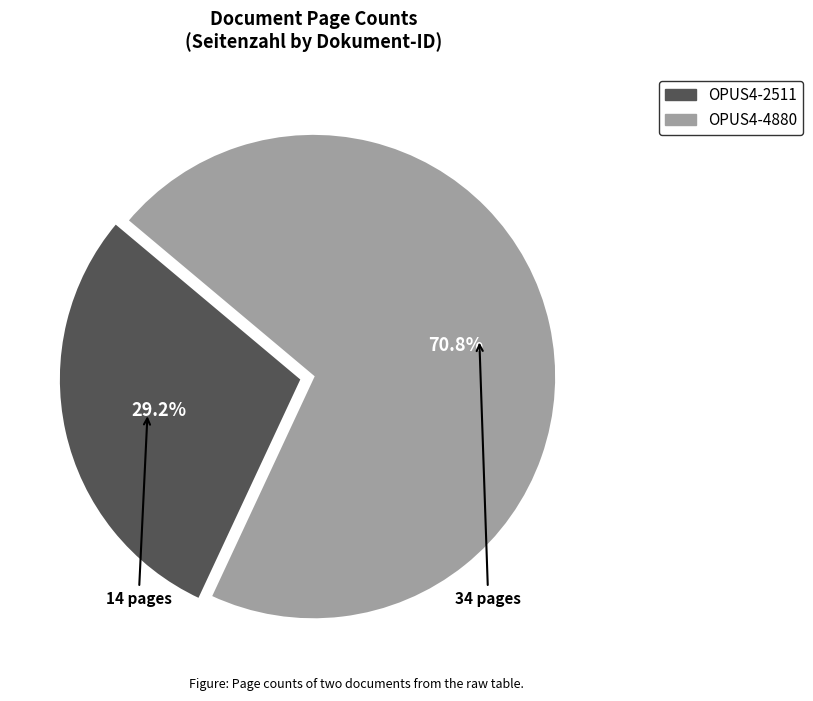

Is OPUS4-4880 the majority of the pie?

Yes